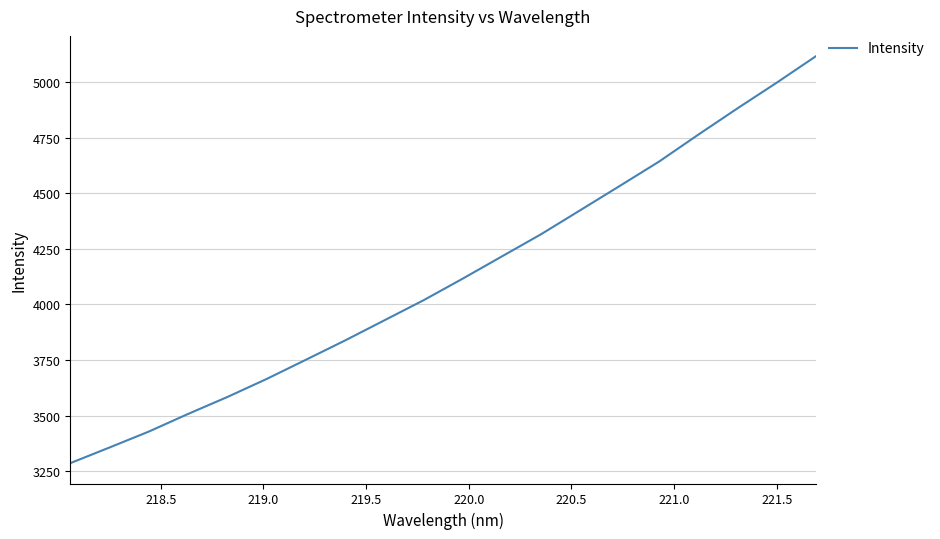

How many lines are shown in the chart?

1